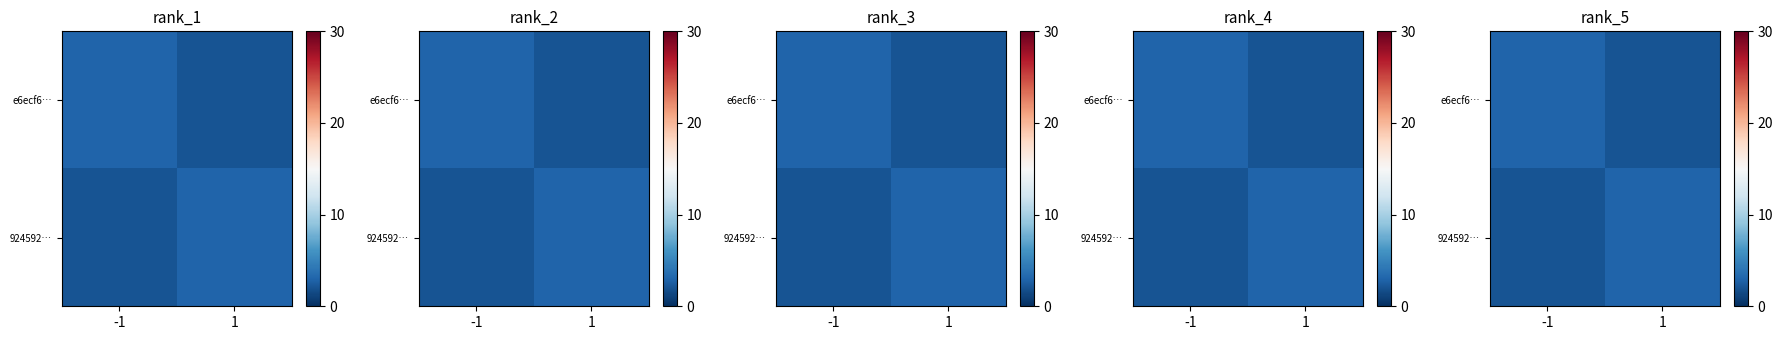

Is the value of 924592… at 1 greater than the value of e6ecf6… at 1?

Yes